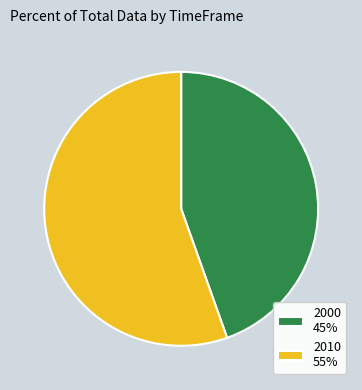

Combined, do 2000 45% and 2010 55% account for over 50%?

Yes